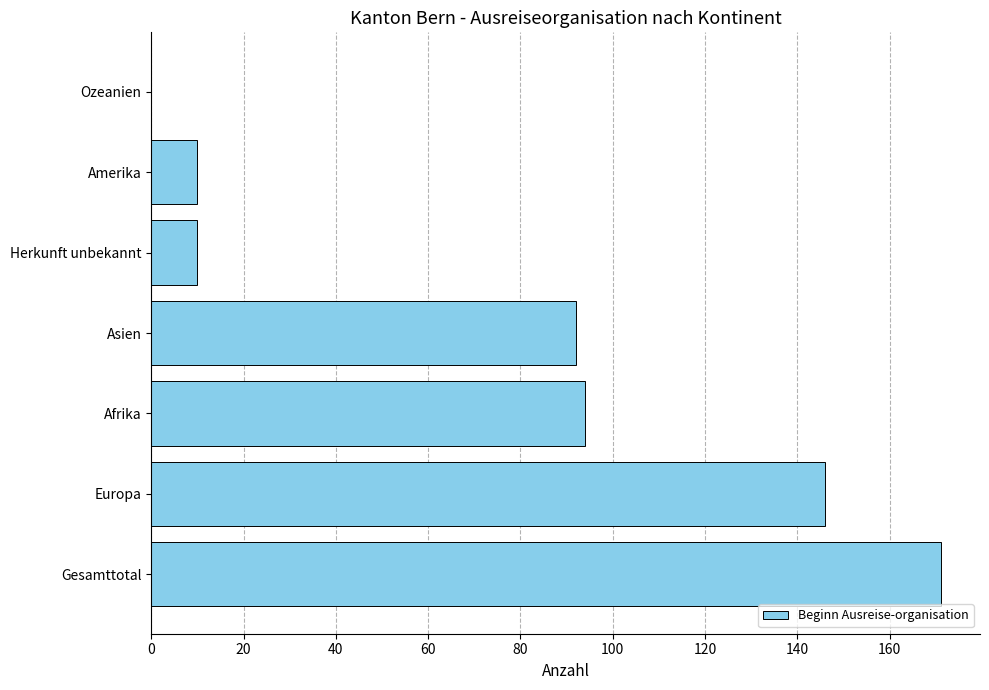

Between Afrika and Gesamttotal, which is larger?

Gesamttotal